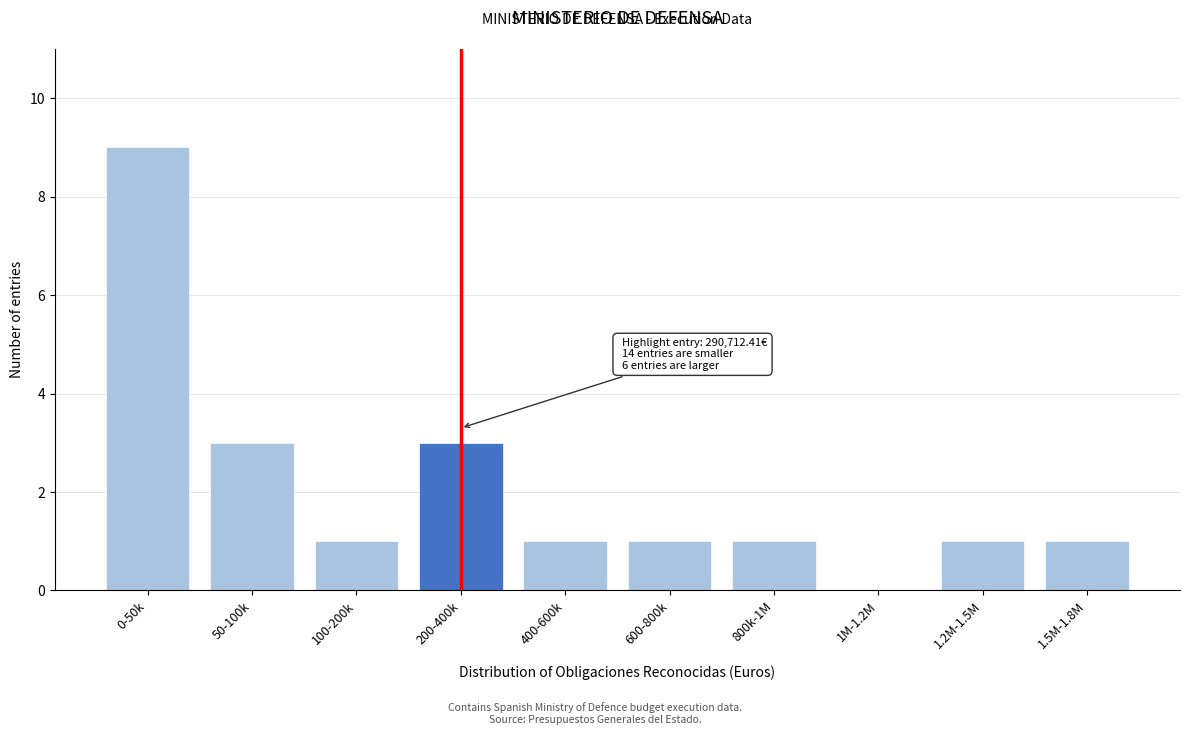

Reading left to right, what are all the values shown in this chart?

0-50k=9	50-100k=3	100-200k=1	200-400k=3	400-600k=1	600-800k=1	800k-1M=1	1M-1.2M=0	1.2M-1.5M=1	1.5M-1.8M=1